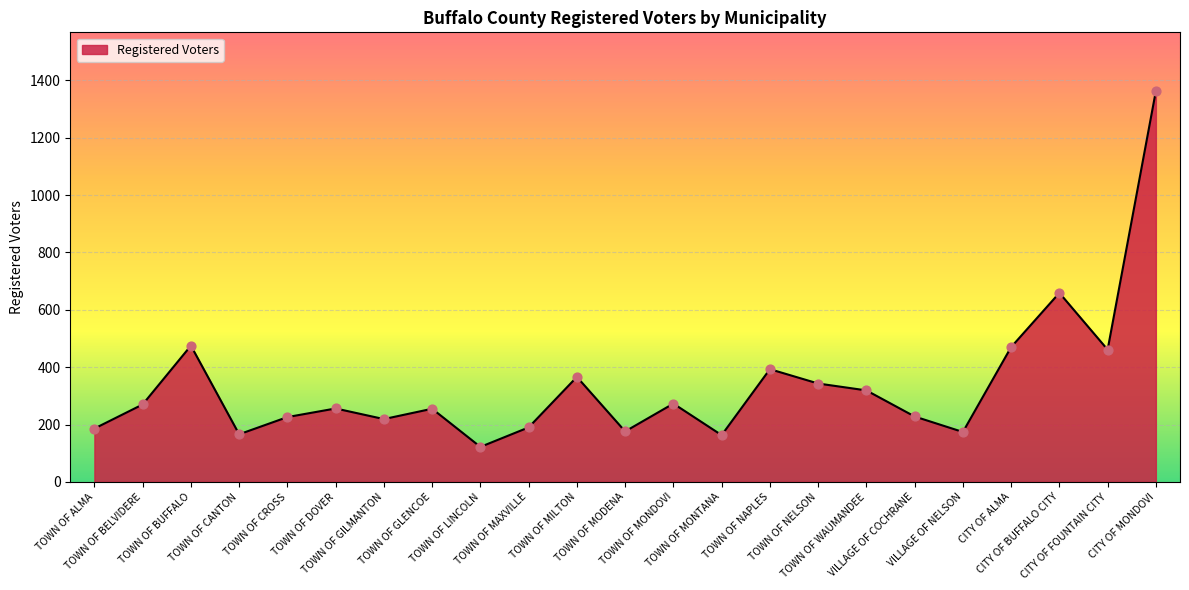

Approximately how many times larger is the value at TOWN OF MONDOVI compared to TOWN OF MAXVILLE?

1.4